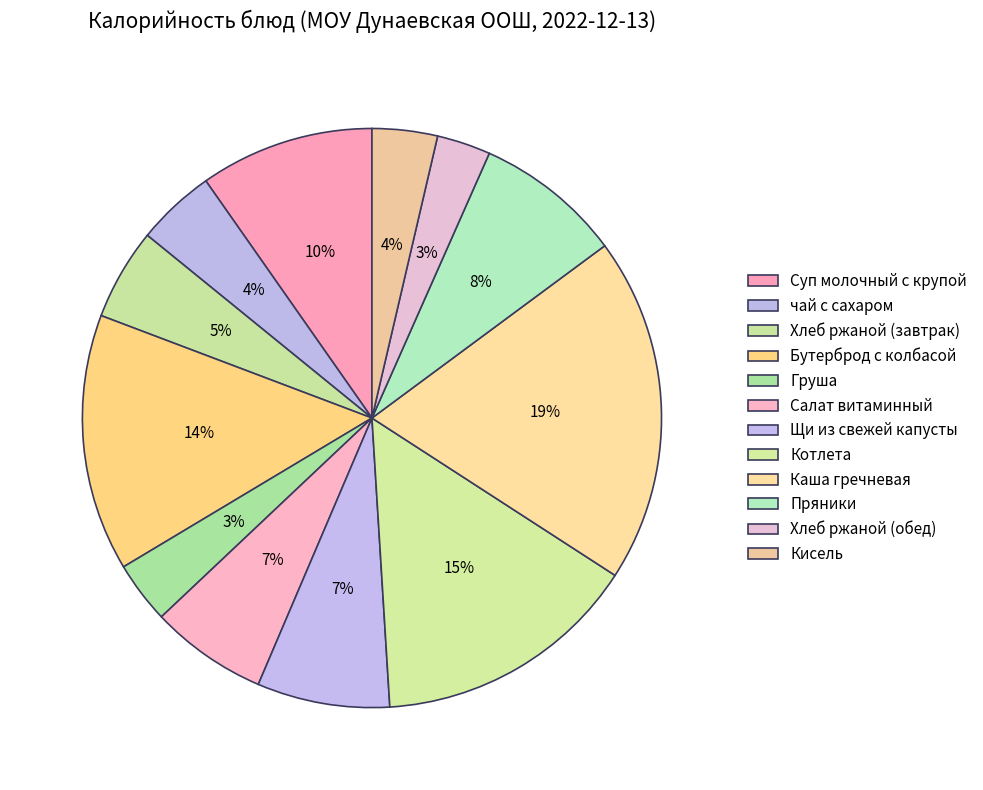

Combined, do Щи из свежей капусты and Суп молочный с крупой account for over 50%?

No